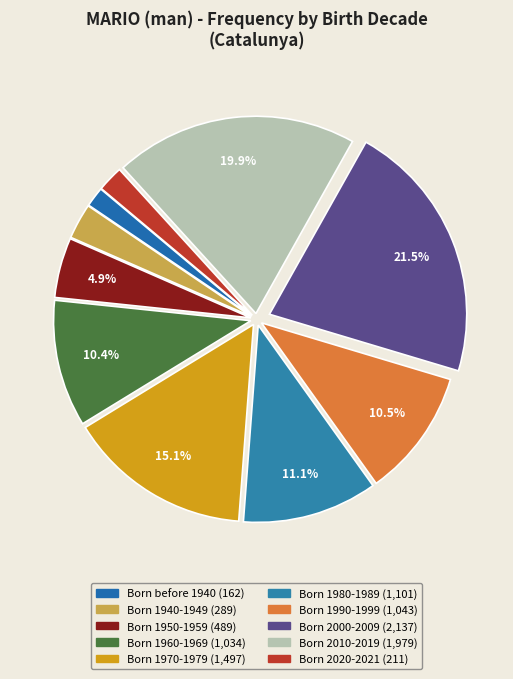

To the nearest percent, what is the difference between the largest and smallest slice percentages?

20%